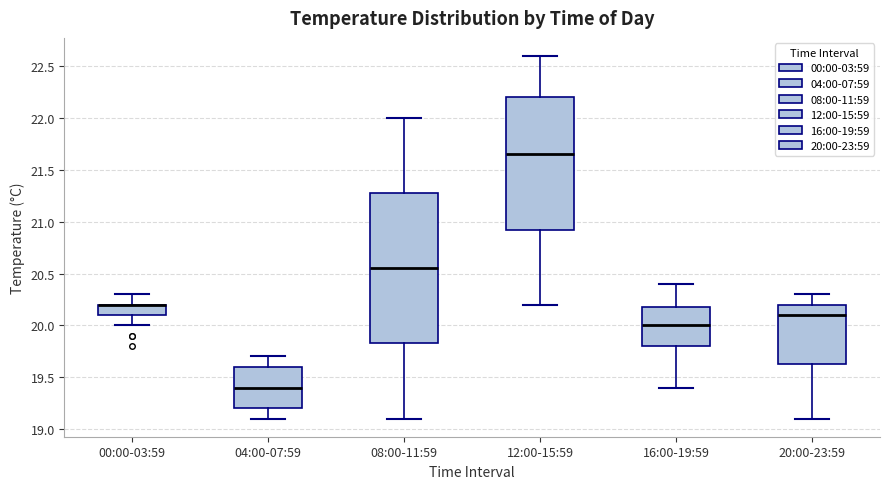

Where is the upper edge of the box for 04:00-07:59 on the y-axis? The values are not printed on the chart, so give them approximately, as read against the axis.

19.60